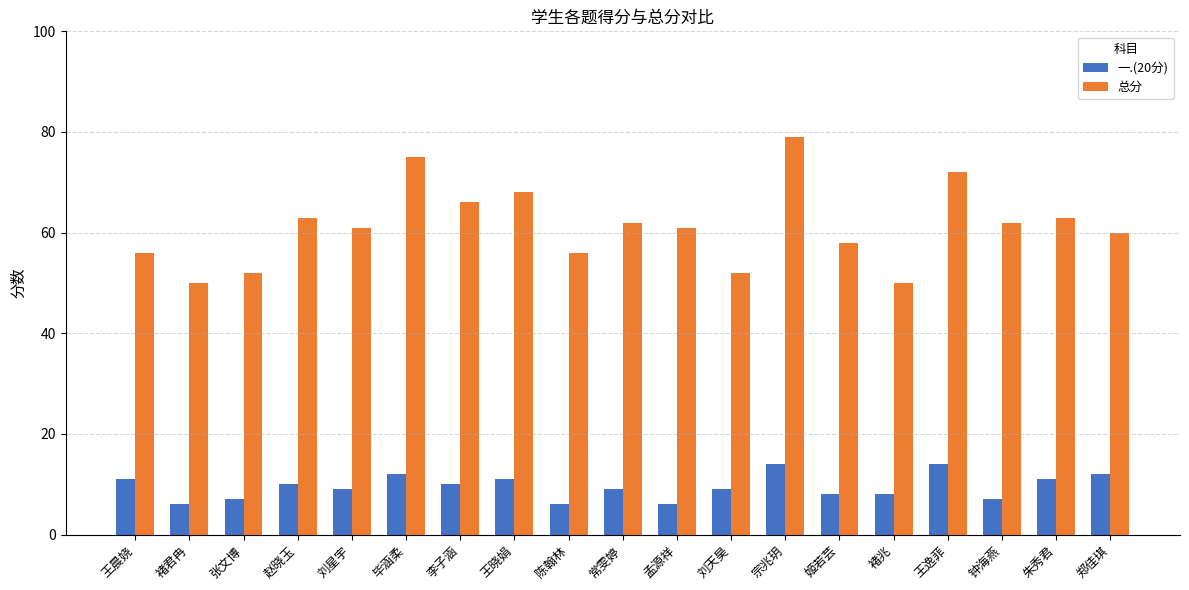

Does the chart contain any negative values?

No